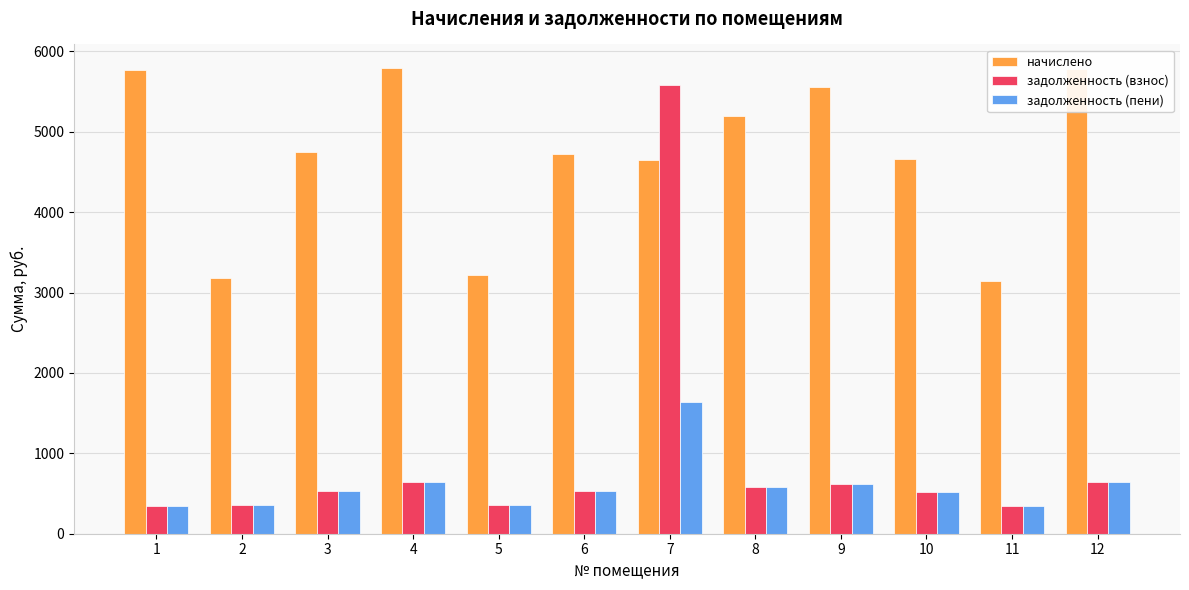

Rank the series by their maximum value, from highest to lowest.

начислено, задолженность (взнос), задолженность (пени)